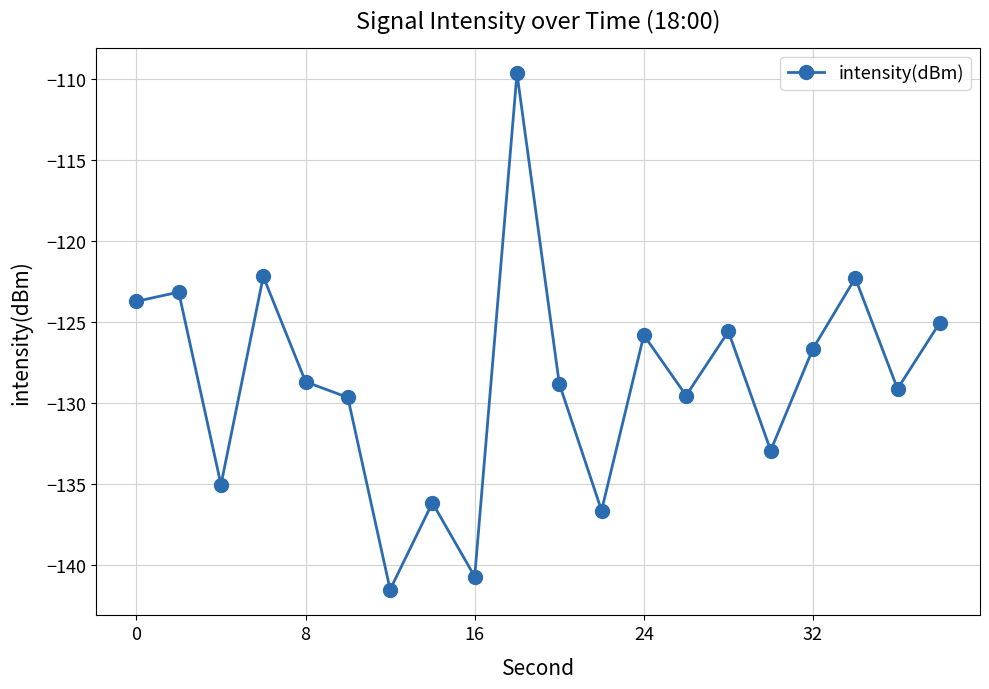

What is the difference between the second highest and second lowest values?

18.5